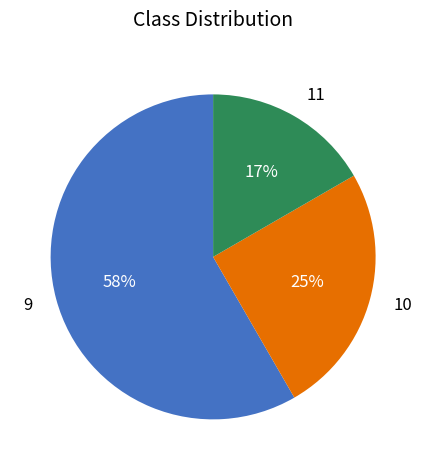

To the nearest percent, what is the average slice percentage?

33%